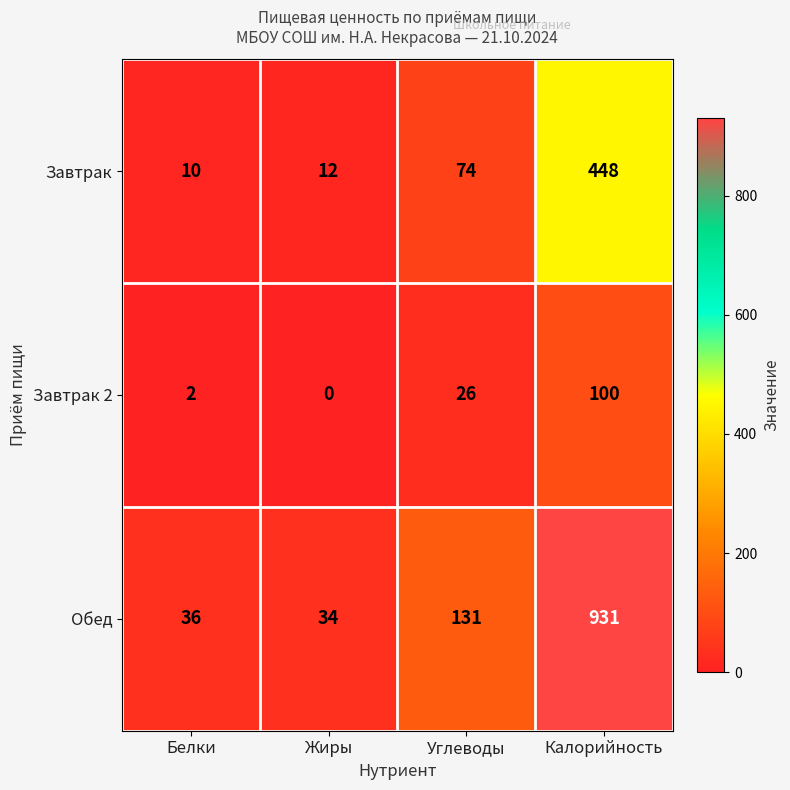

Count the number of data series in this chart.

3